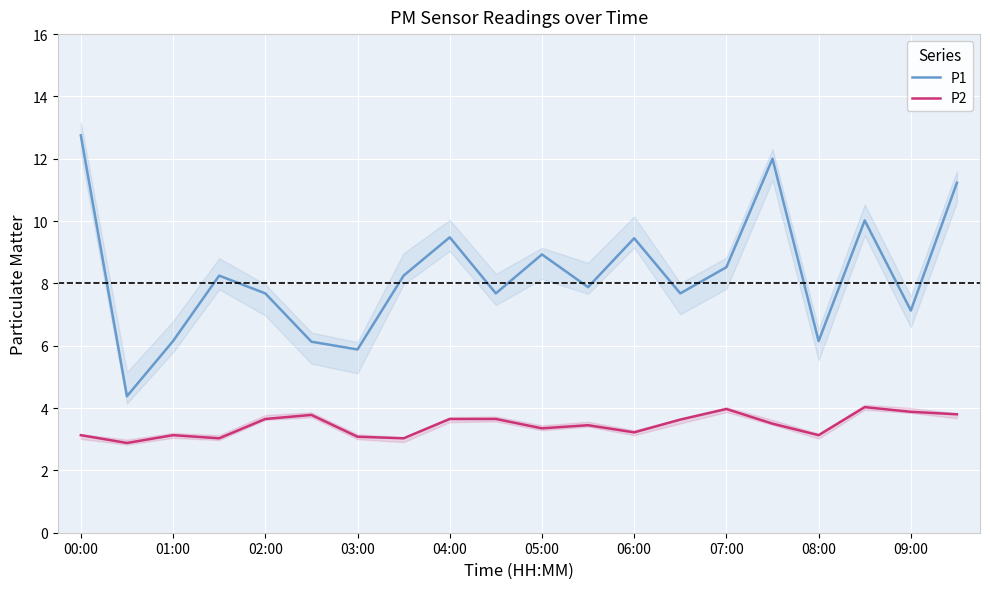

True or false: P2 and P1 cross at least once.

False